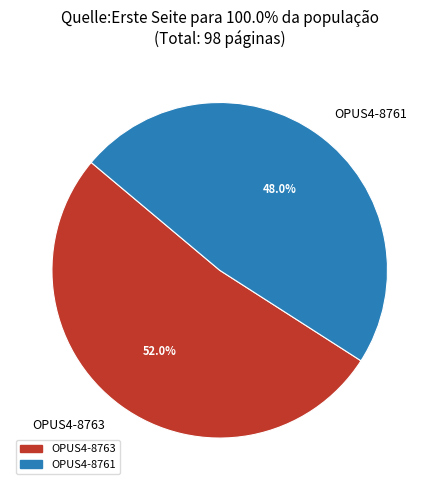

The OPUS4-8763 slice represents 59% of the pie. True or false?

False